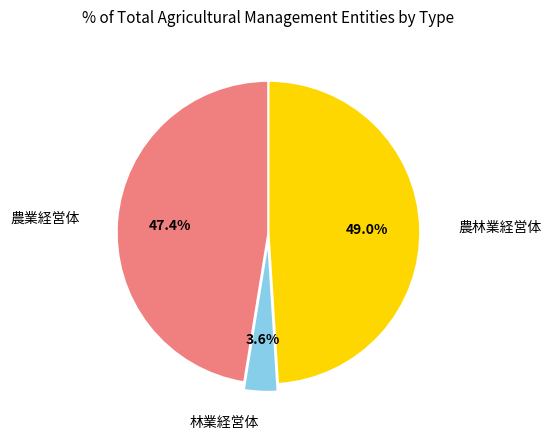

The 農林業経営体 slice represents 55% of the pie. True or false?

False